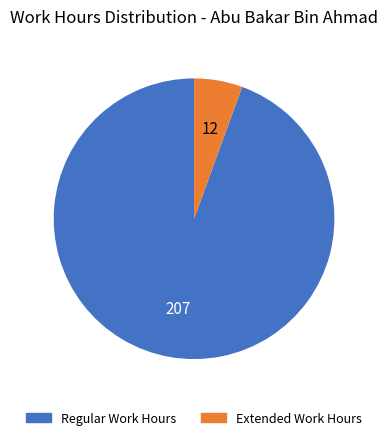

Does any single category account for the majority?

Yes